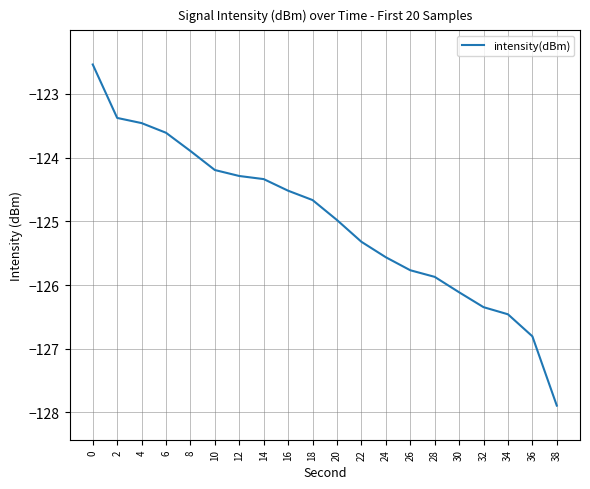

Is this an area chart (filled region under the line)?

No